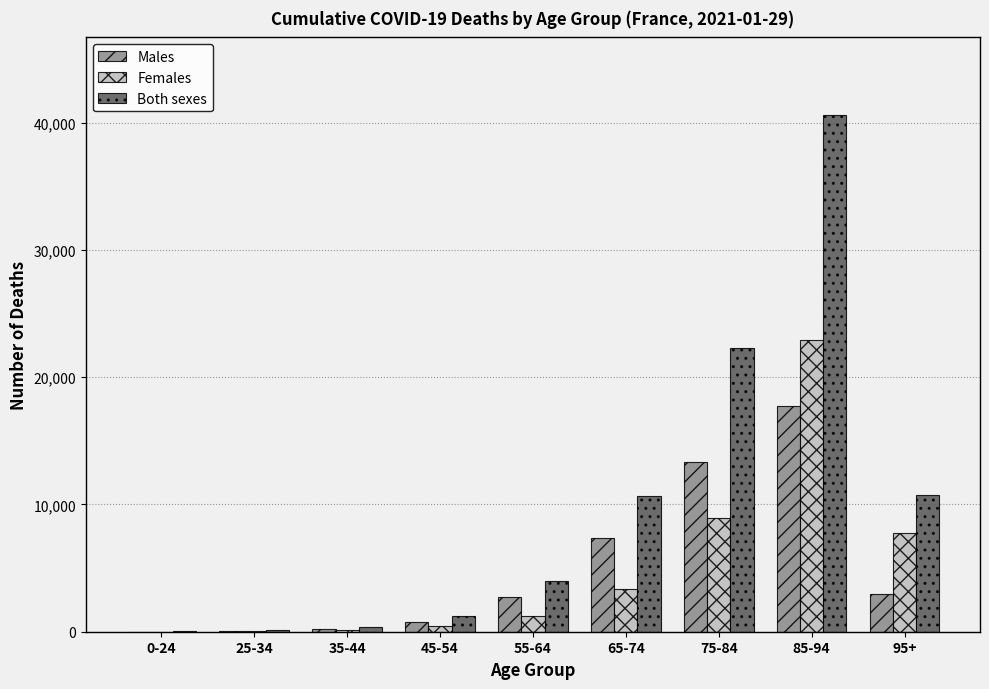

What is the sum of all Males values?

45171